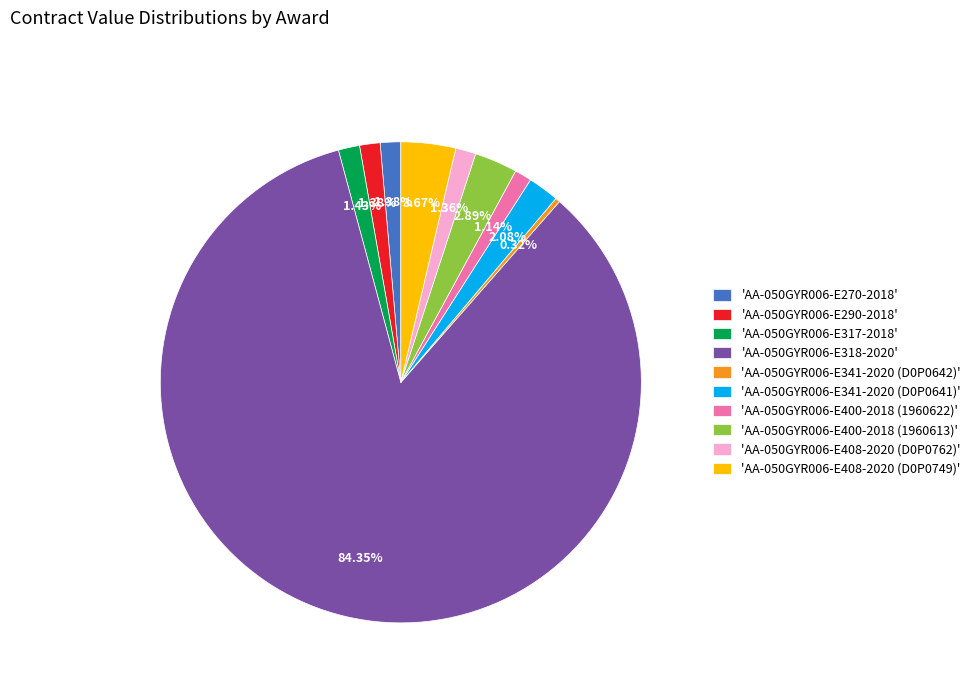

Is there a majority slice in this chart?

Yes